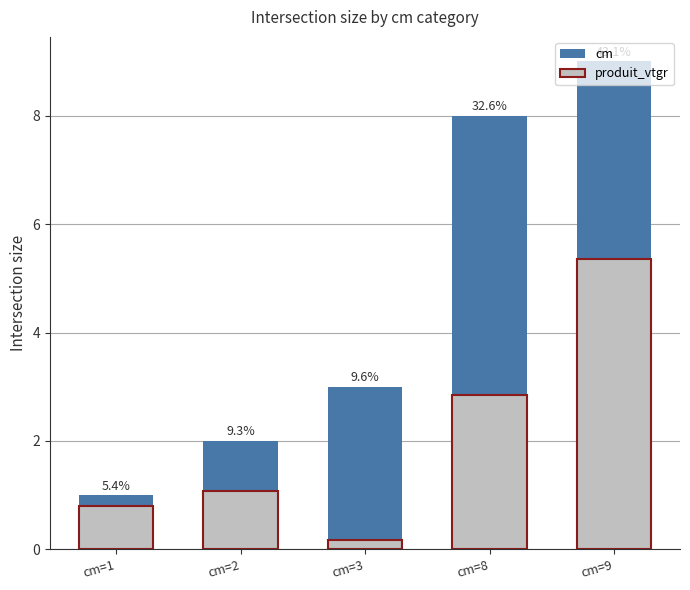

Which label corresponds to the smallest value in the chart?

cm=3